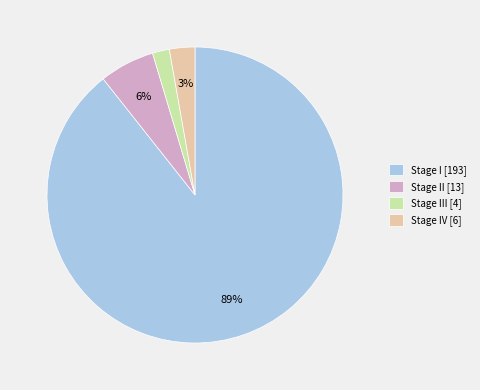

To the nearest percent, what is the combined percentage of Stage IV [6] and Stage I [193]?

92%